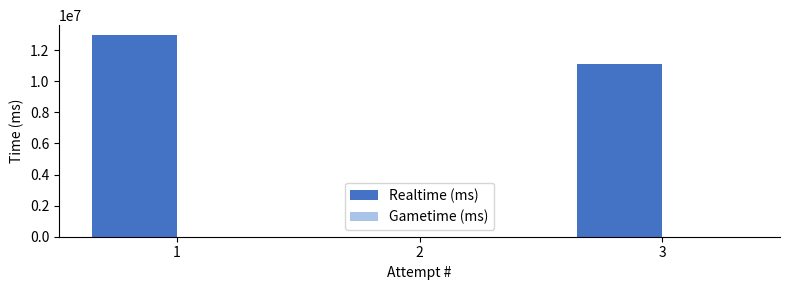

Reading left to right, transcribe all the data shown in this chart.

1=12961483	2=0	3=11138687